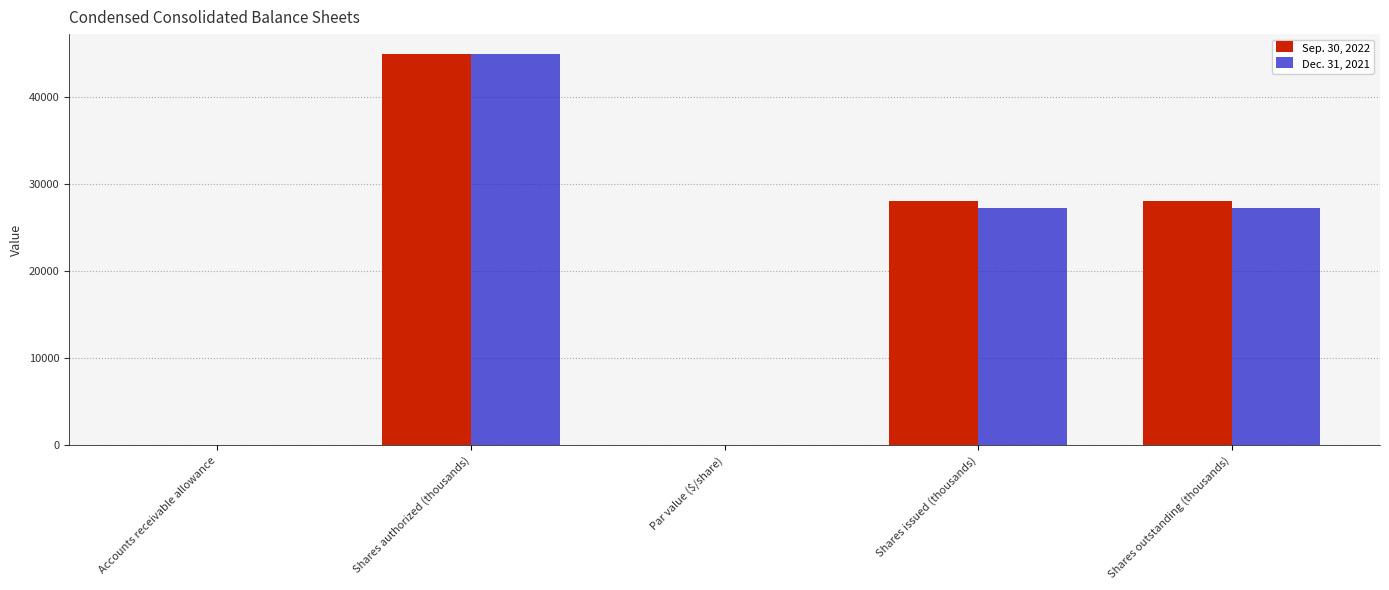

At which category is the sum across all series the highest?

Shares authorized (thousands)